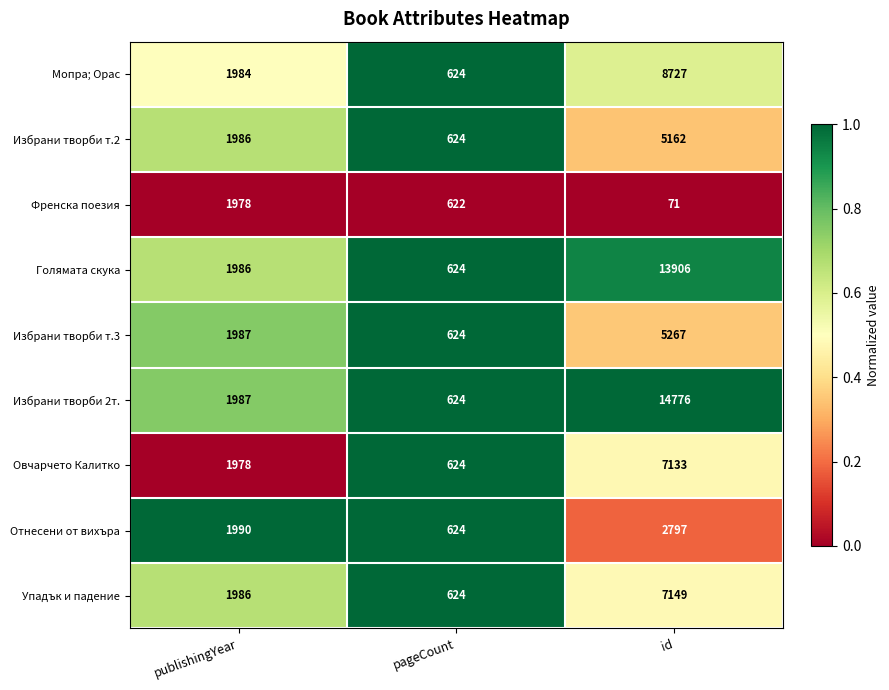

Which label corresponds to the smallest value in the chart?

id